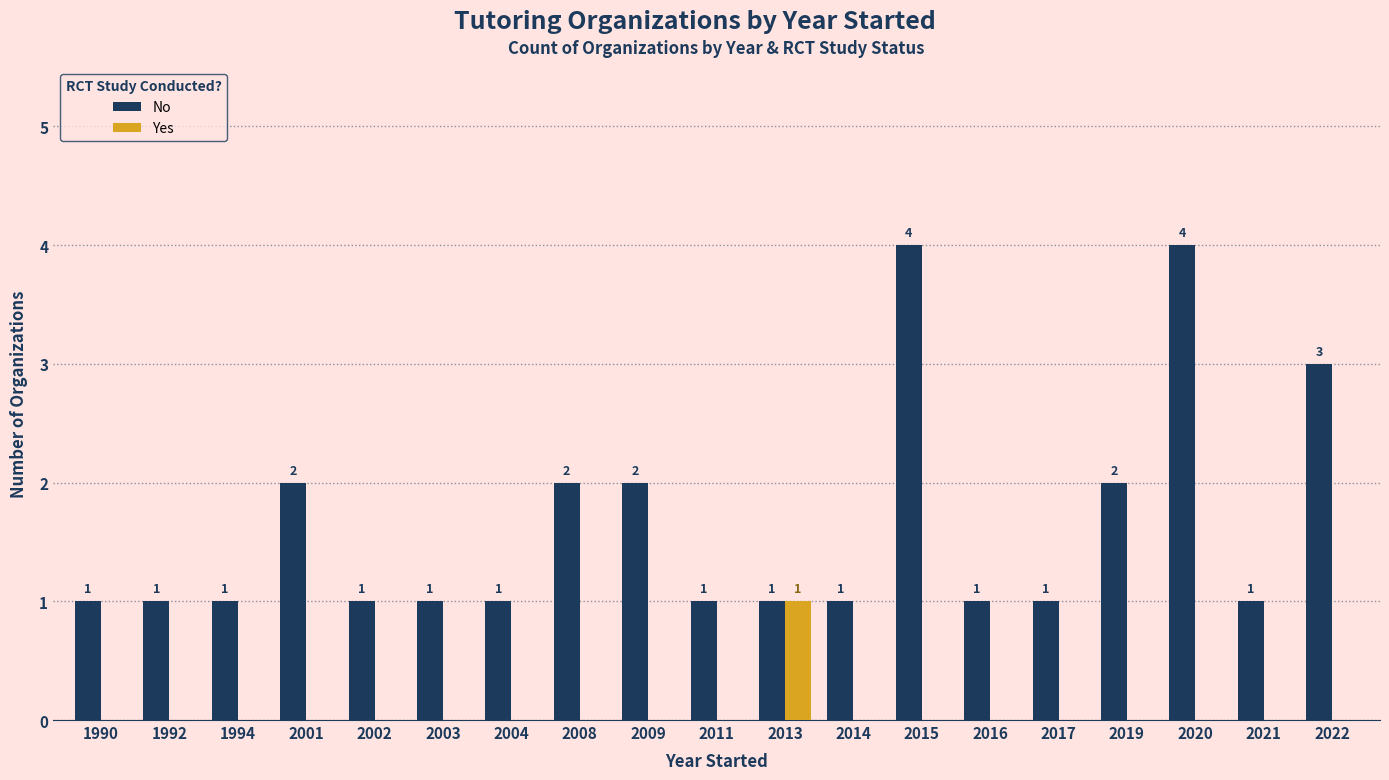

How many values in the Yes series exceed 0?

1